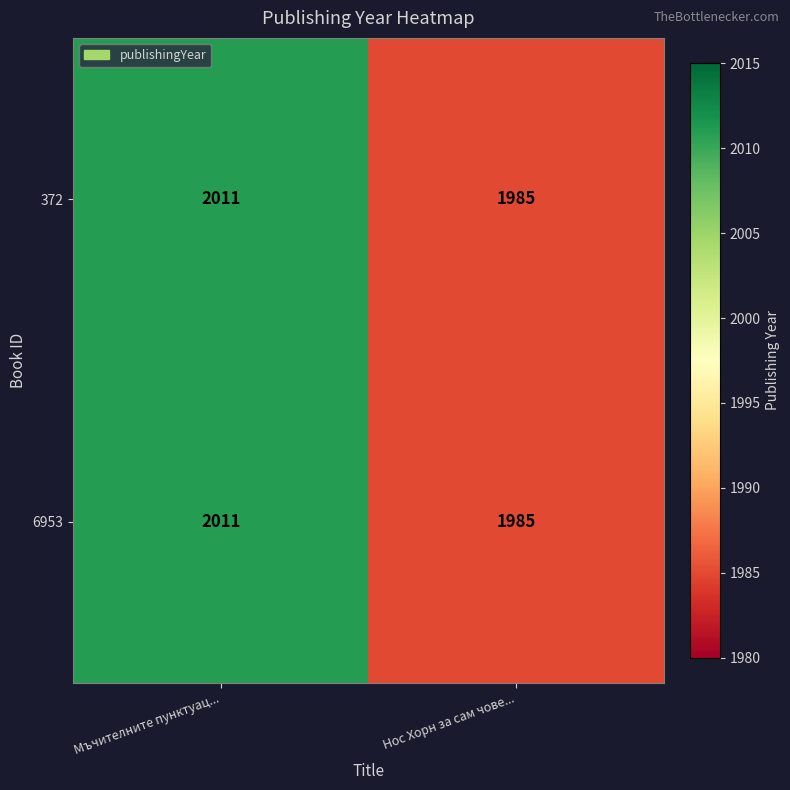

Is it true that 6953 equals 3011 at Нос Хорн за сам чове...?

False